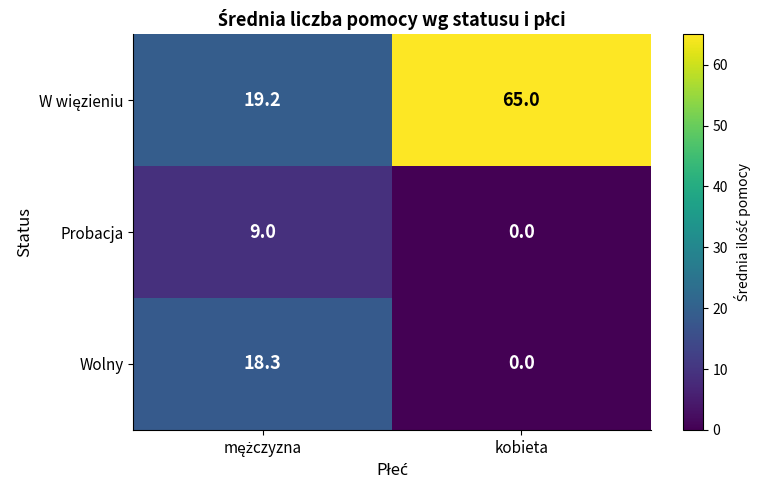

How many data points does each series have?

2